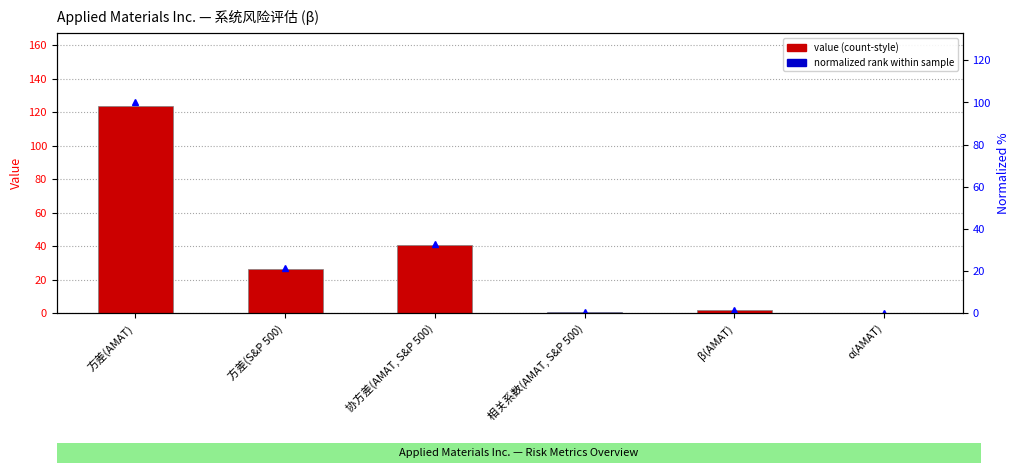

Reading right to left, transcribe all the data shown in this chart.

value: 0.0	1.6	0.7	40.8	26.3	124.0
normalized rank (%): 0.0	1.3	0.6	32.9	21.3	100.0